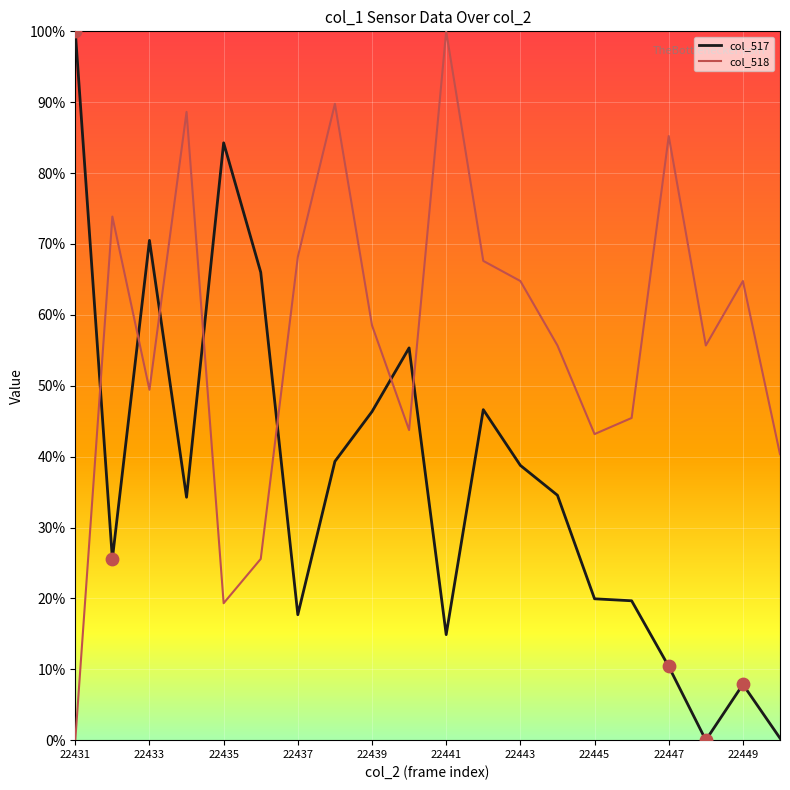

What is the difference between the maximum and minimum values in the col_518 series?

100.0